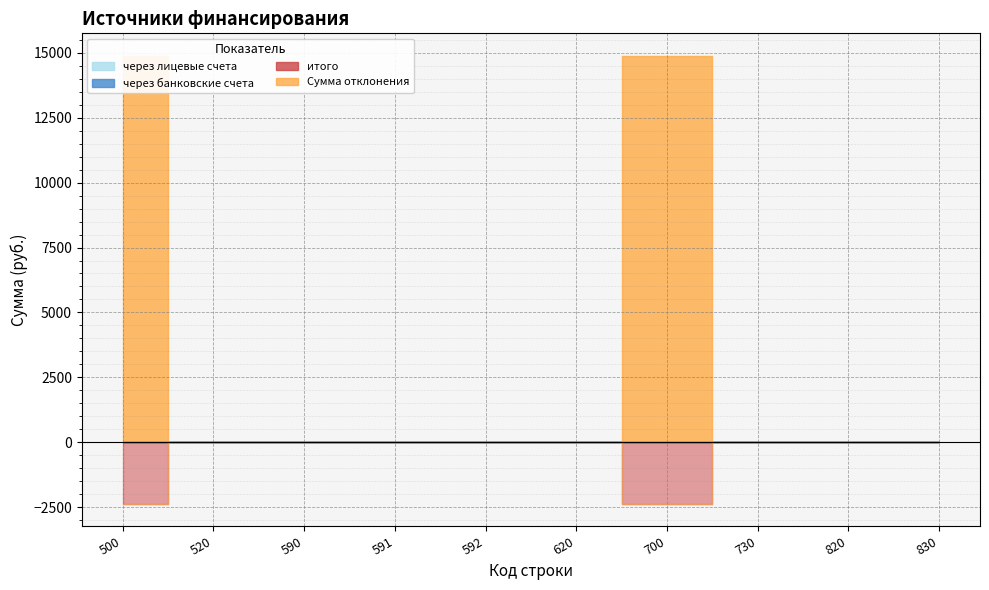

True or false: через лицевые счета and итого cross at least once.

False